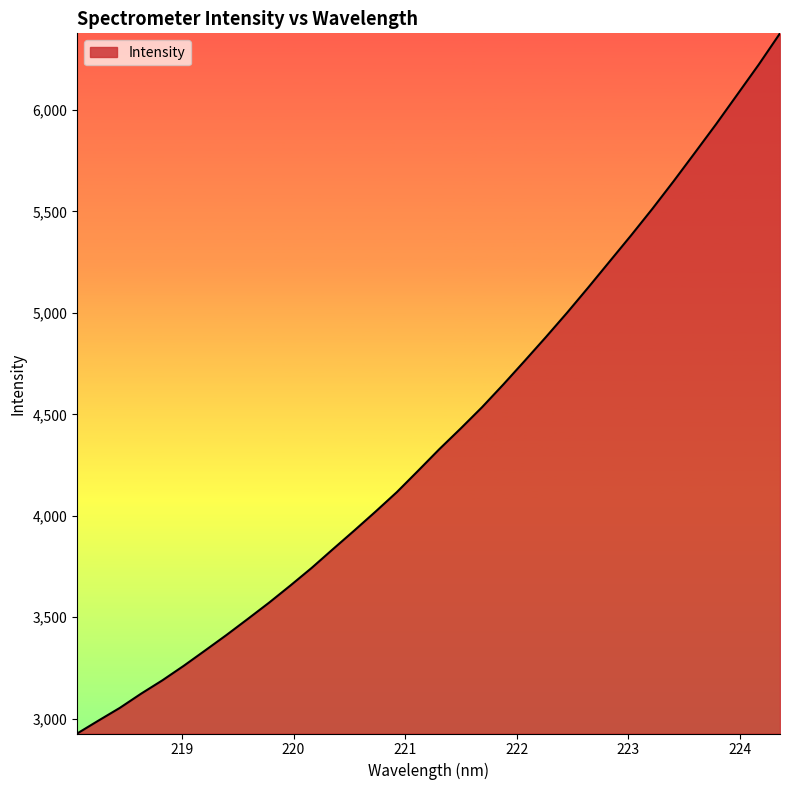

What is the difference between the maximum and minimum values?

3450.5